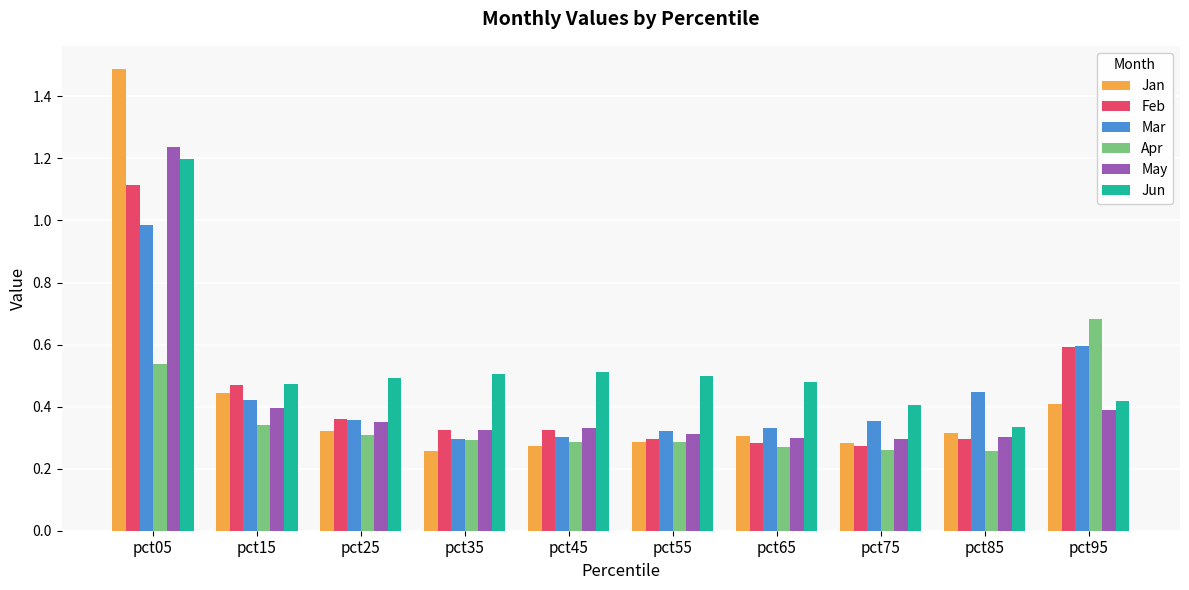

Between pct05 and pct75, which series saw the biggest shift?

Jan